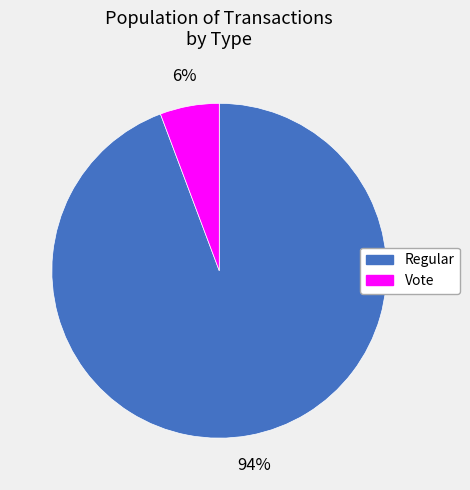

To the nearest percent, what percentage of the pie is Vote?

6%